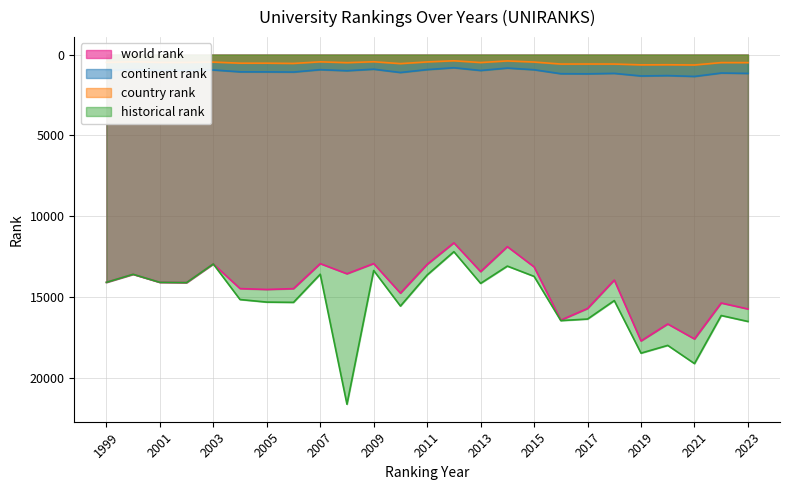

What is the highest value of the continent rank series?

1351